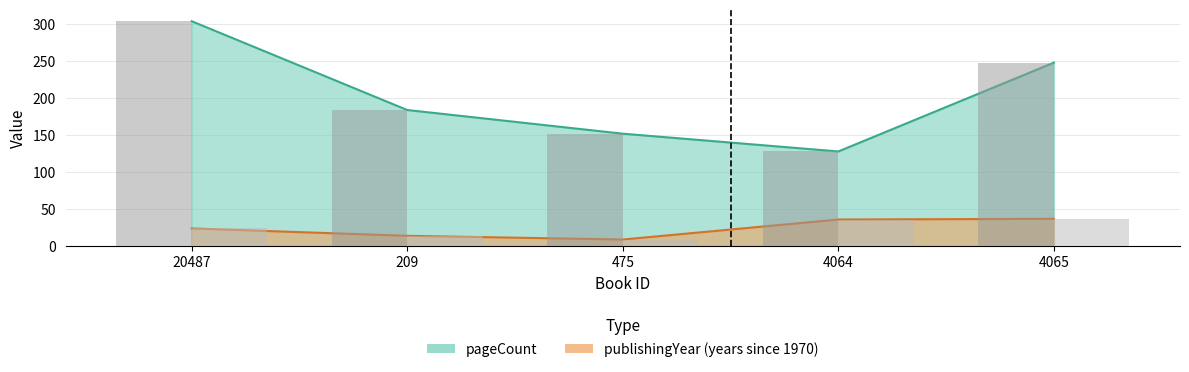

Count the pageCount values in the range 152 to 248.

3